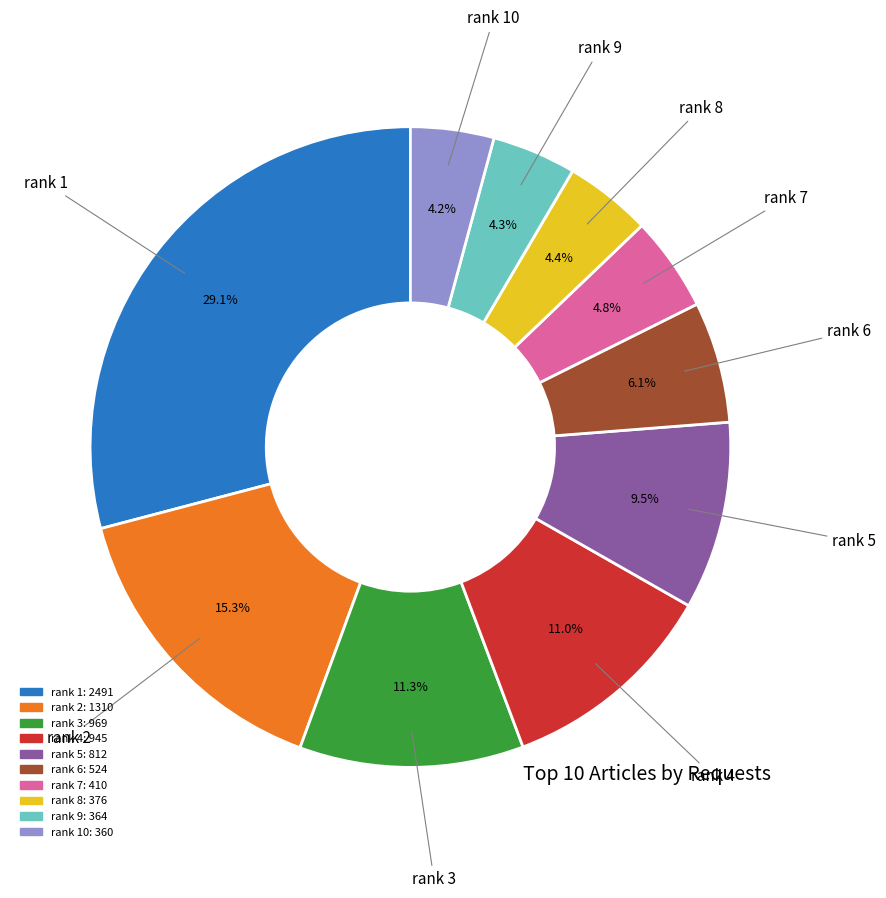

Is there a majority slice in this chart?

No